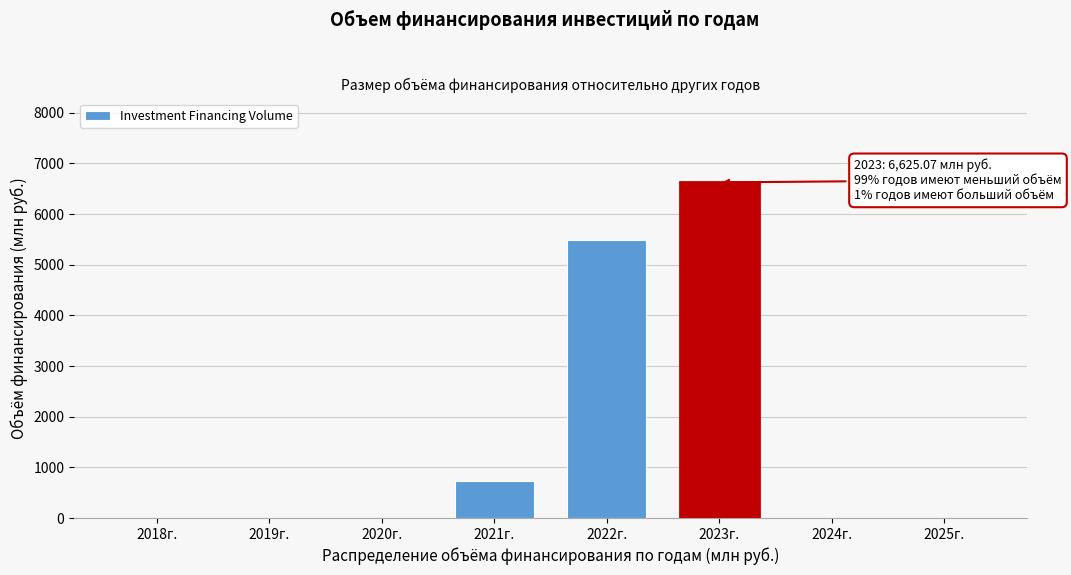

Reading left to right, extract all data points from this chart.

2018г.=0.0	2019г.=0.0	2020г.=0.0	2021г.=730.0	2022г.=5486.9	2023г.=6625.1	2024г.=0.0	2025г.=0.0